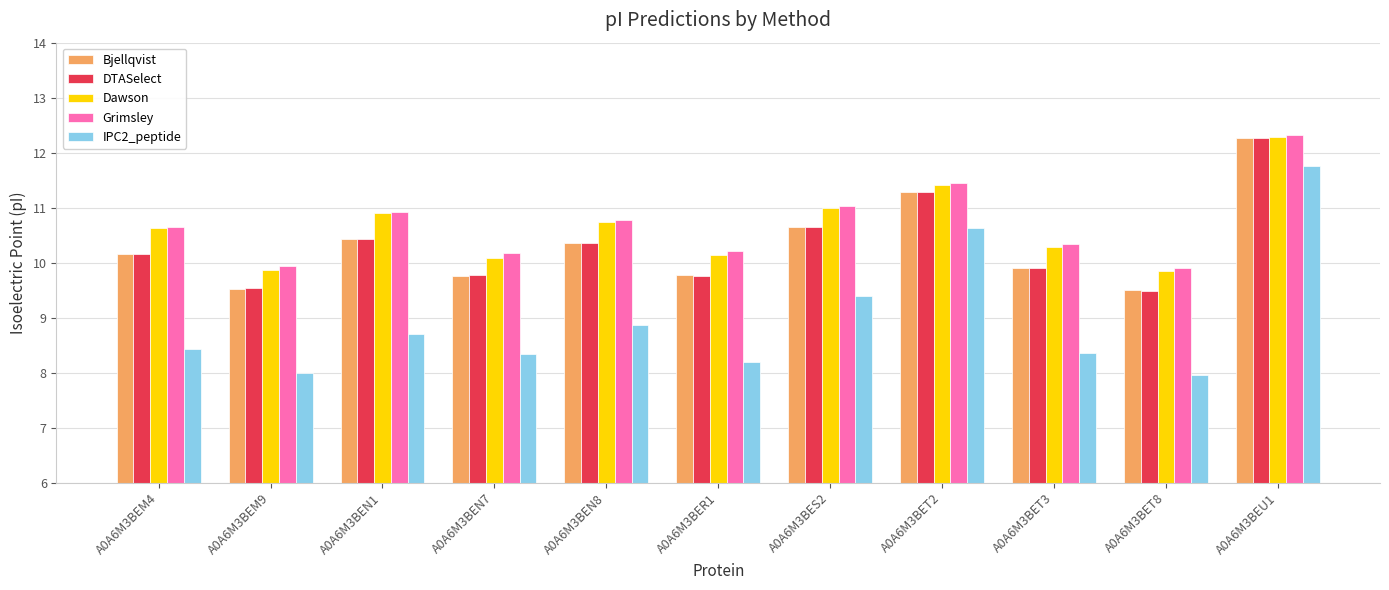

Which series changed the most between A0A6M3BEN8 and A0A6M3BET2?

IPC2_peptide